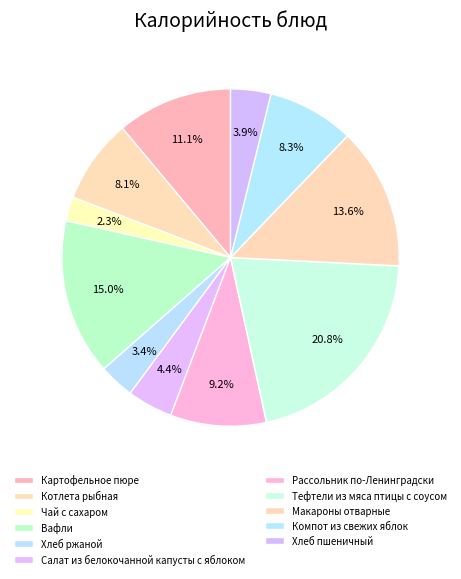

Count the number of slices in the pie.

11